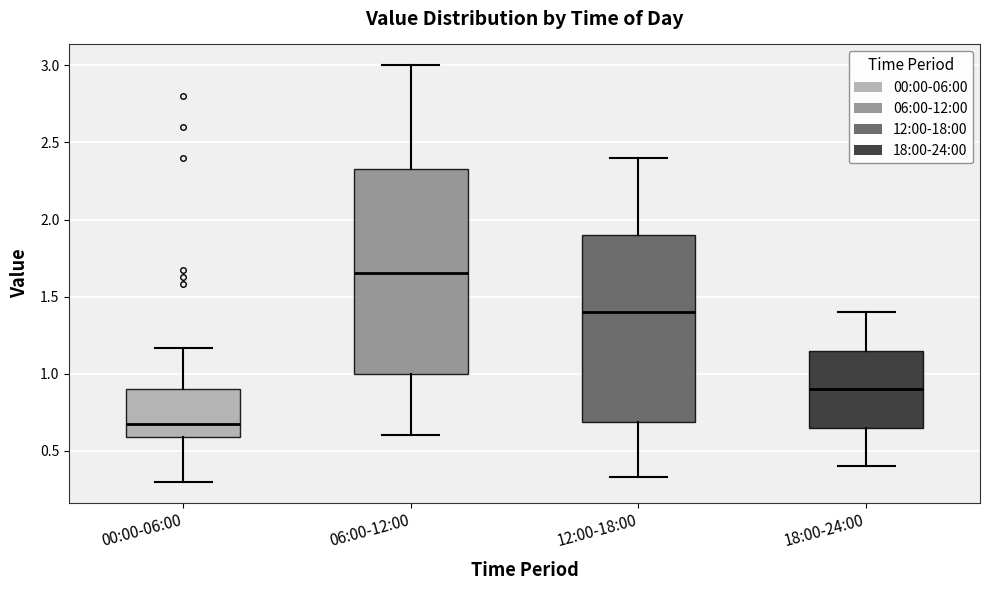

Where does the median line of the box for 00:00-06:00 sit on the y-axis? The values are not printed on the chart, so give them approximately, as read against the axis.

0.70